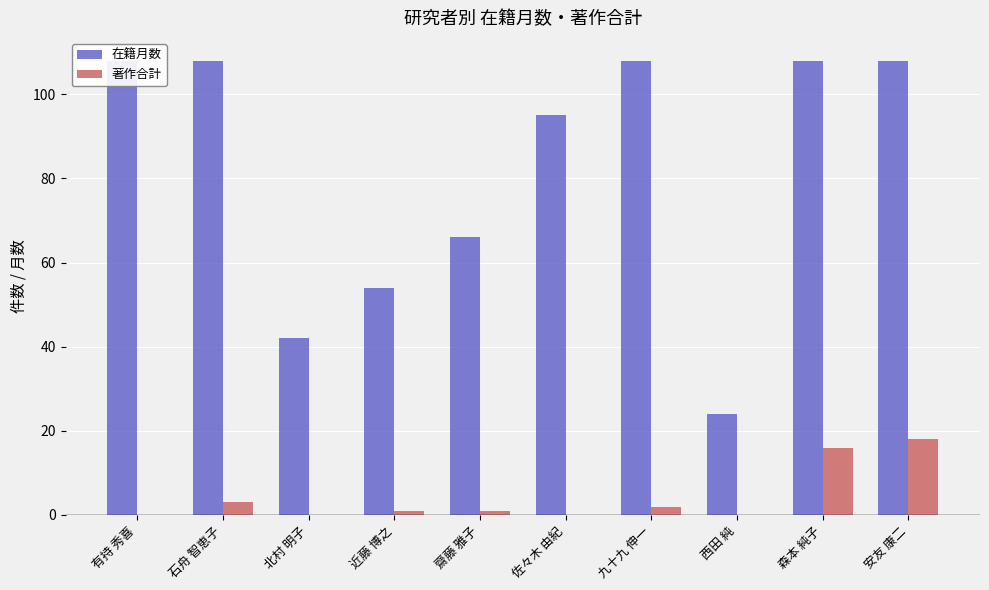

What is the value of the 在籍月数 bar at the 3rd from the left?

42